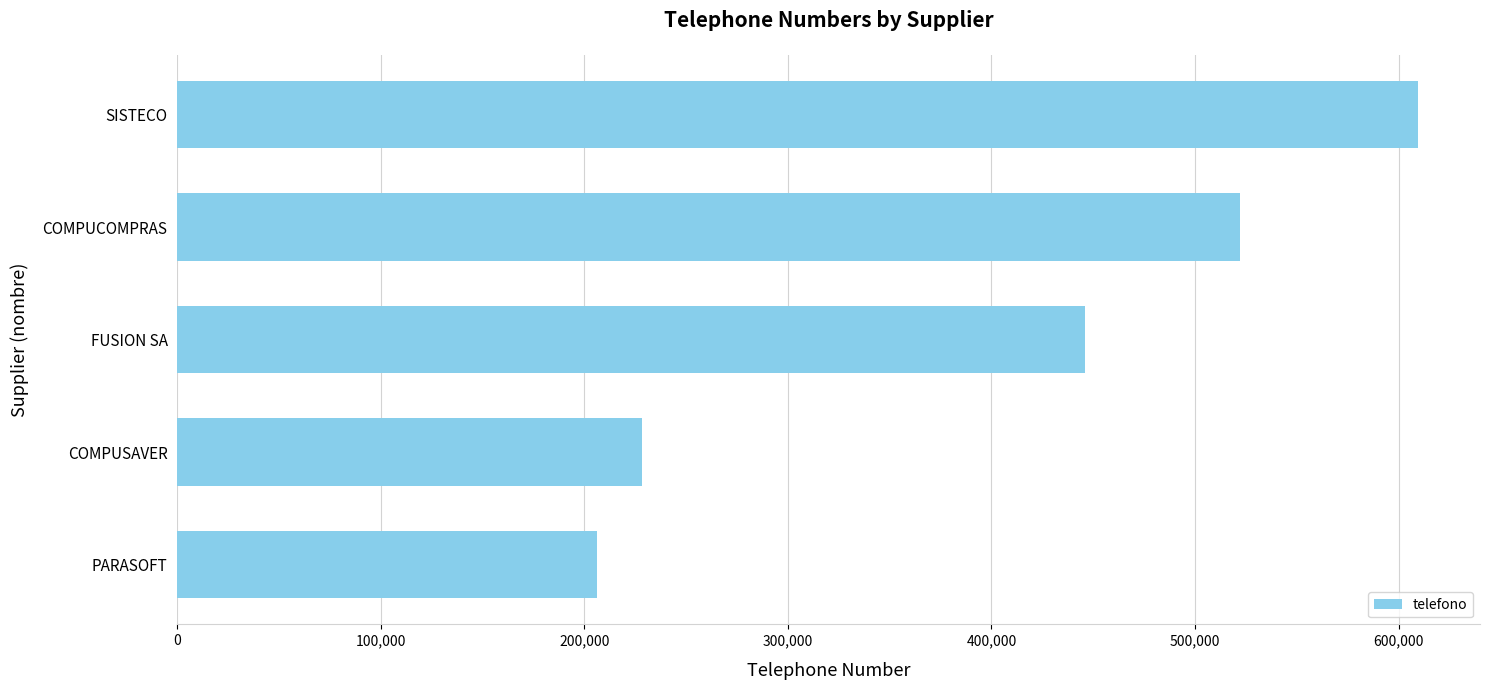

What is the minimum value shown in the chart?

206366